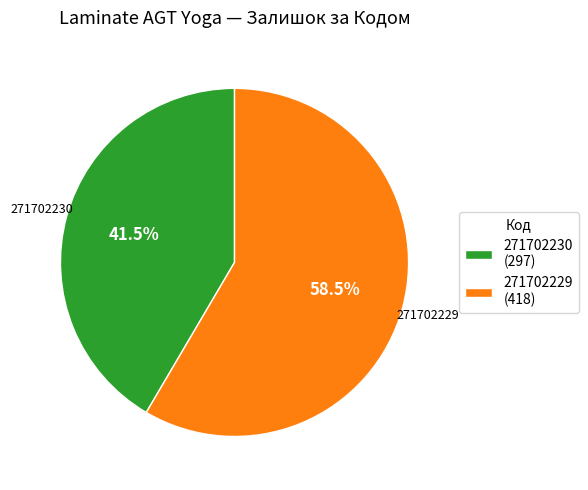

What is the smallest slice in the pie chart?

271702230